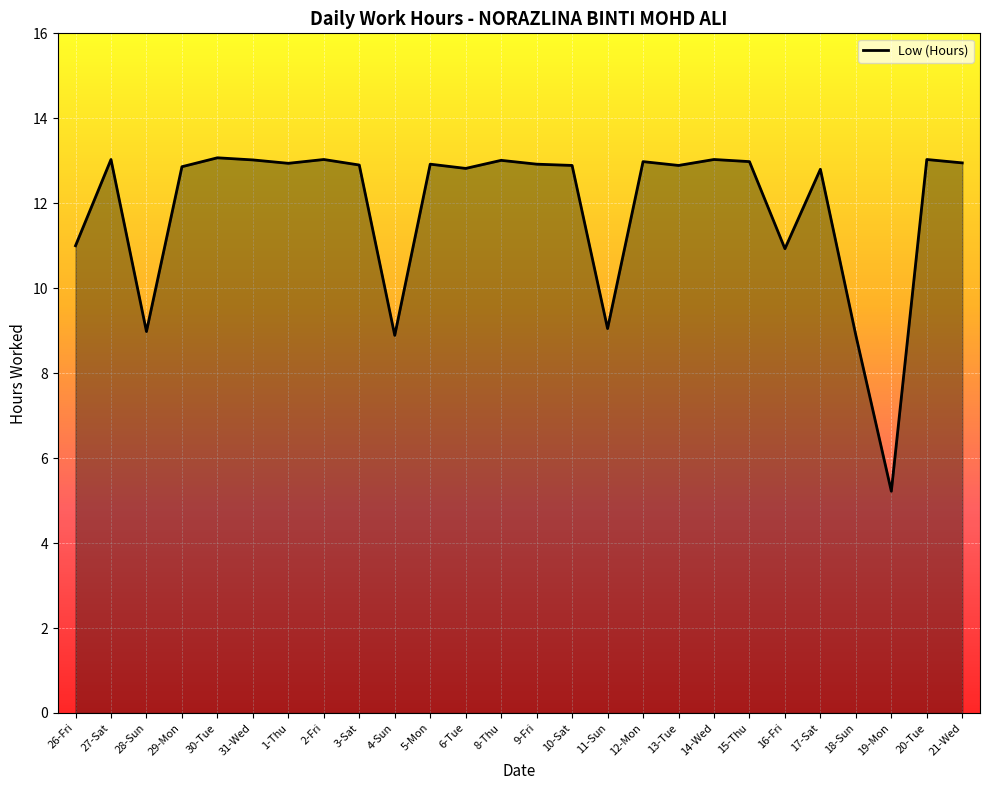

What position from the right is 30-Tue?

22